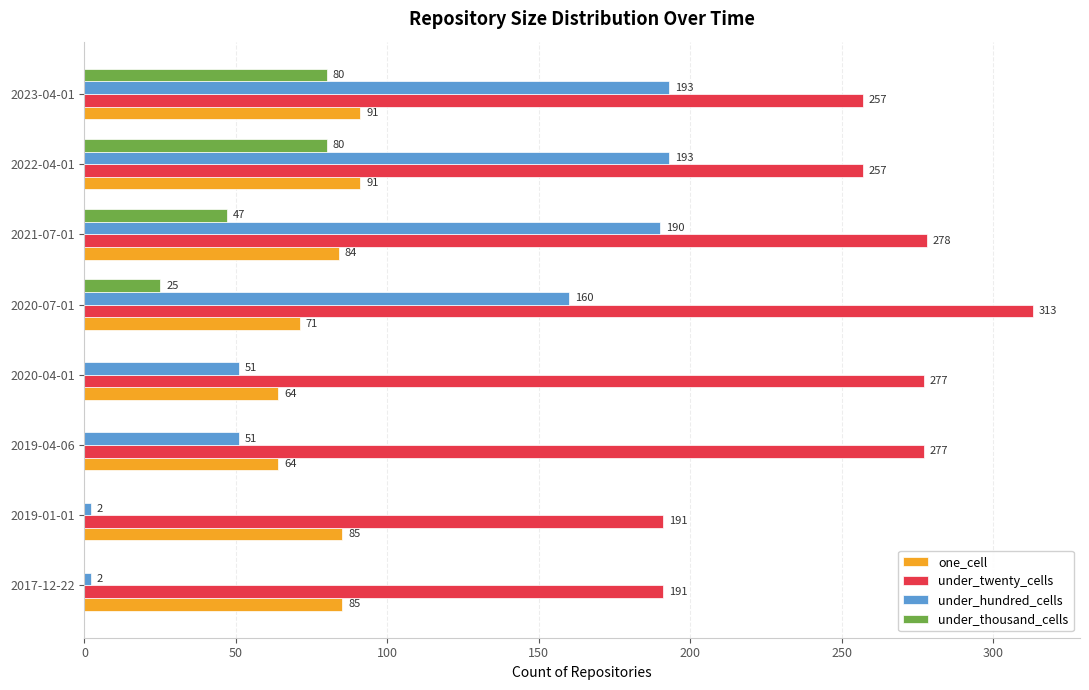

Where is under_thousand_cells nearest to the value 40?

2021-07-01